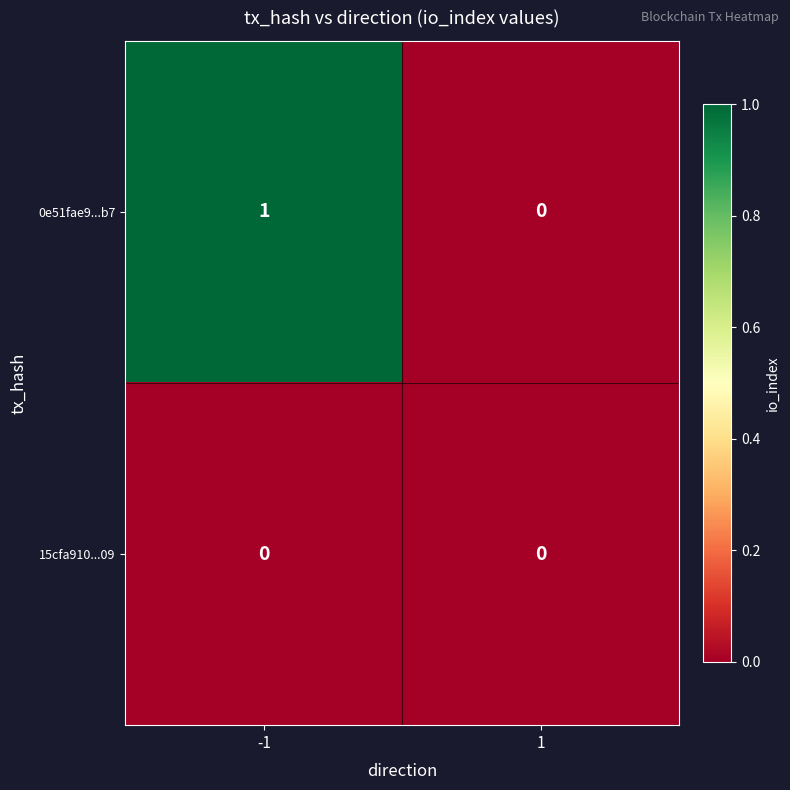

How many series are shown in this chart?

2